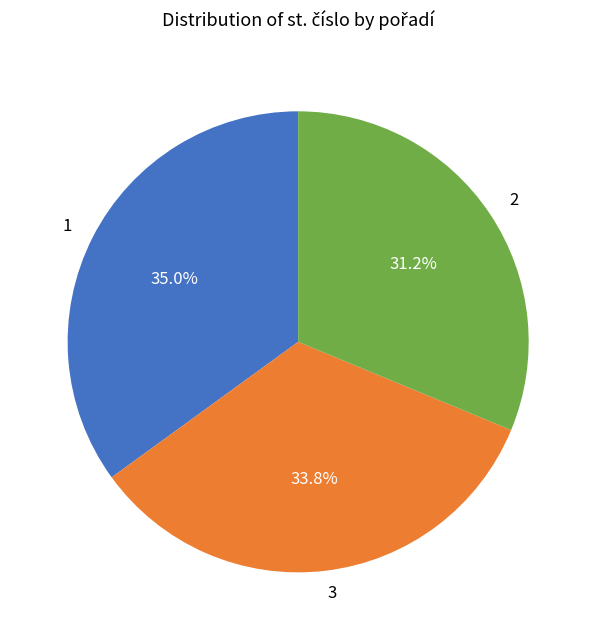

Count the number of slices in the pie.

3